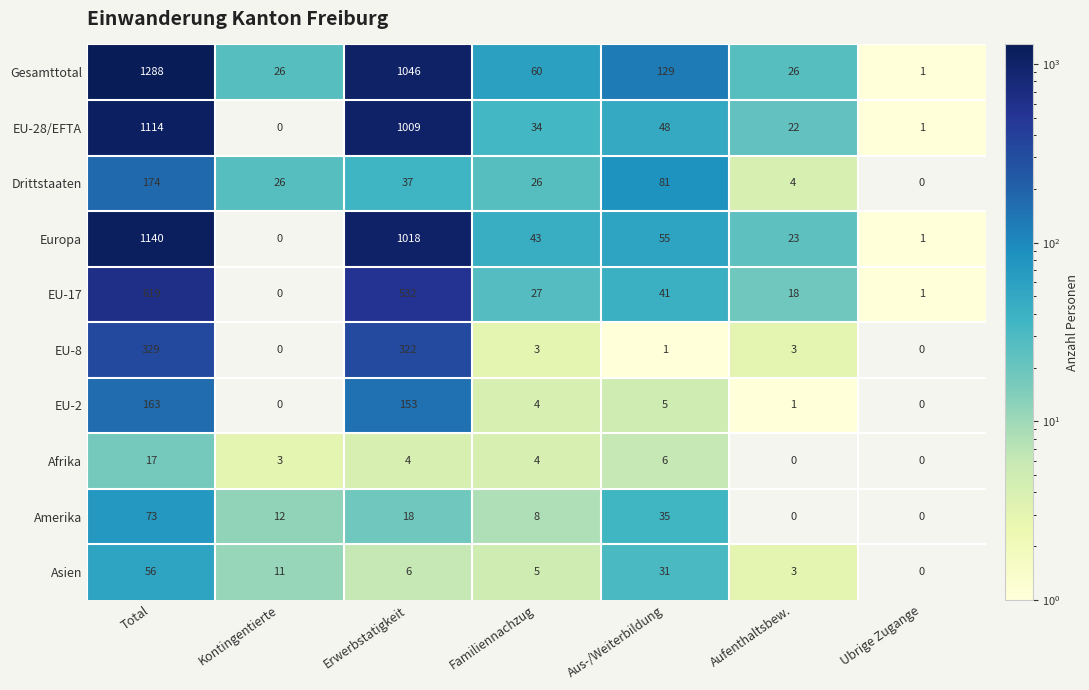

Where is Gesamttotal nearest to the value 644?

Erwerbstatigkeit